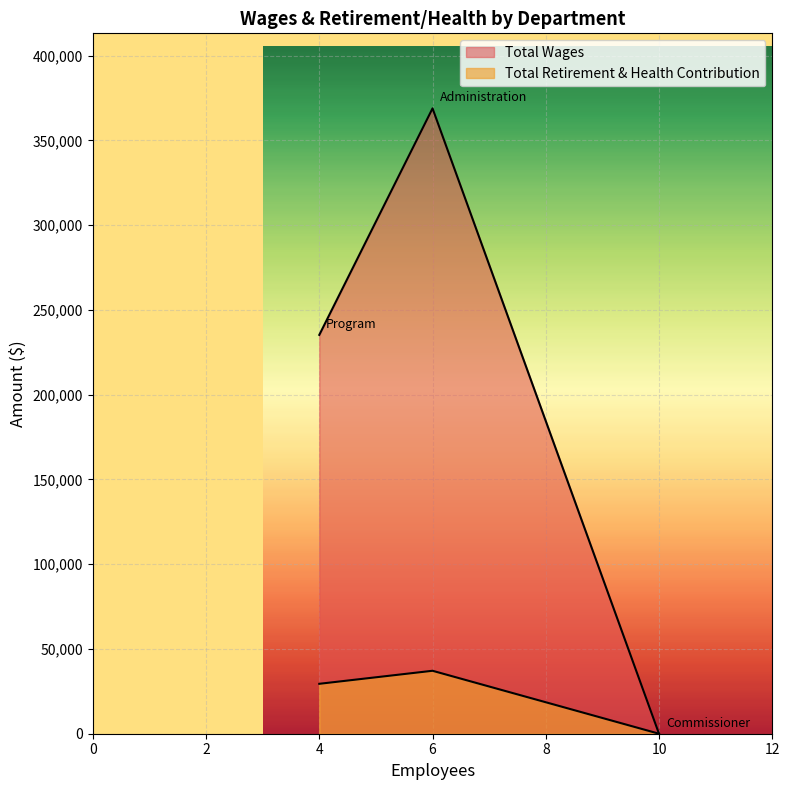

How many categories are shown in the chart?

3